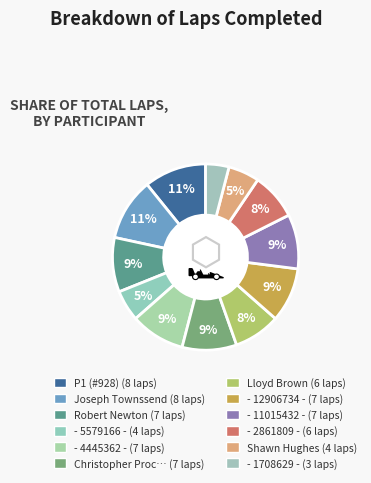

What is the smallest slice in the pie chart?

- 1708629 -